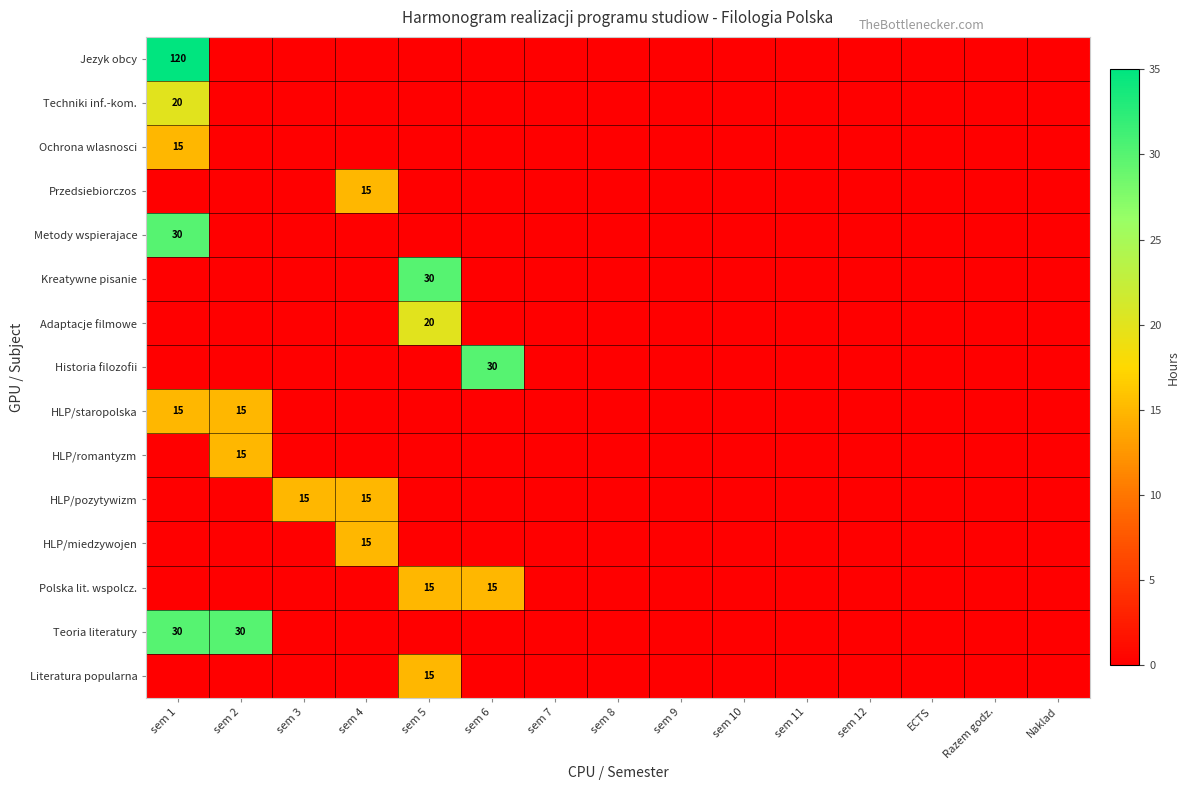

The Teoria literatury series shows 17 at Naklad. True or false?

False